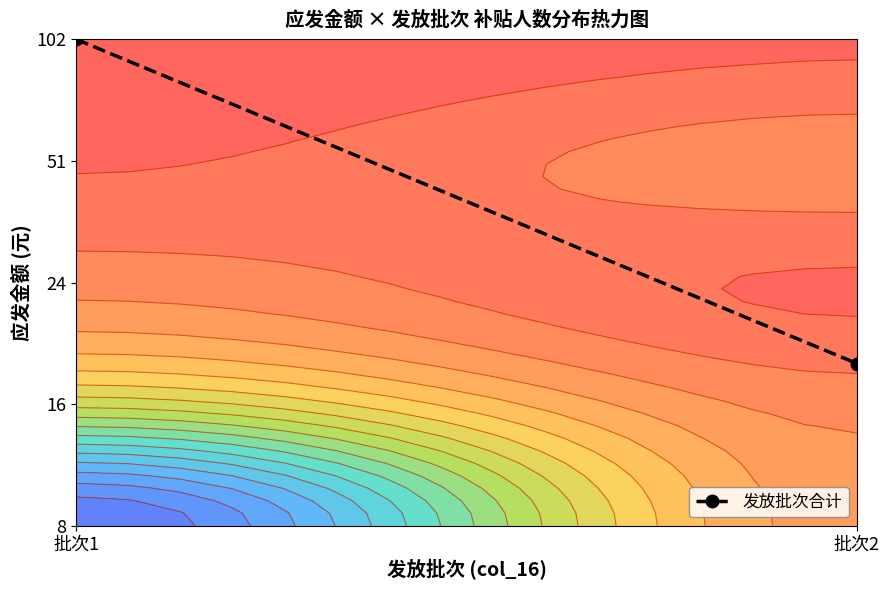

Rank the categories by value from lowest to highest.

批次2, 批次1